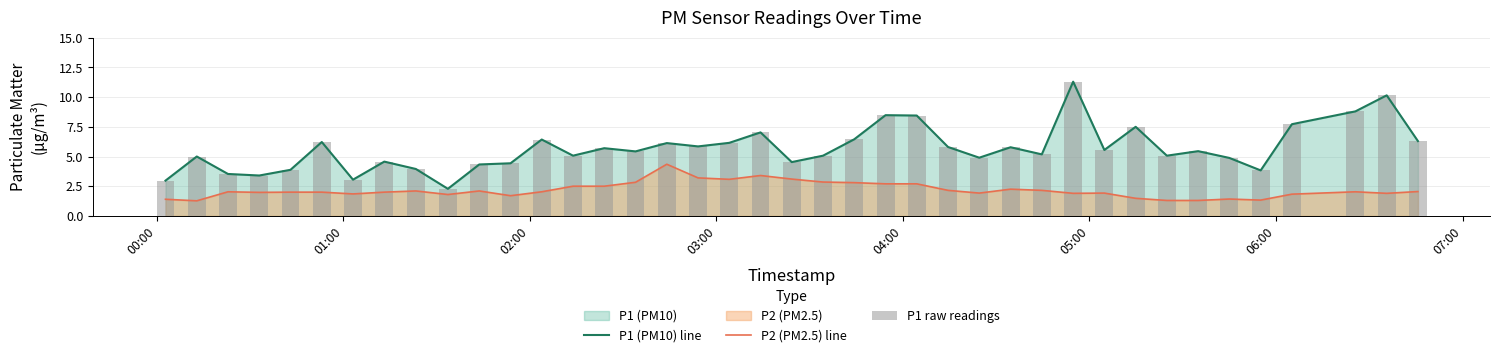

True or false: P2 (PM2.5) line and P1 (PM10) line cross at least once.

False